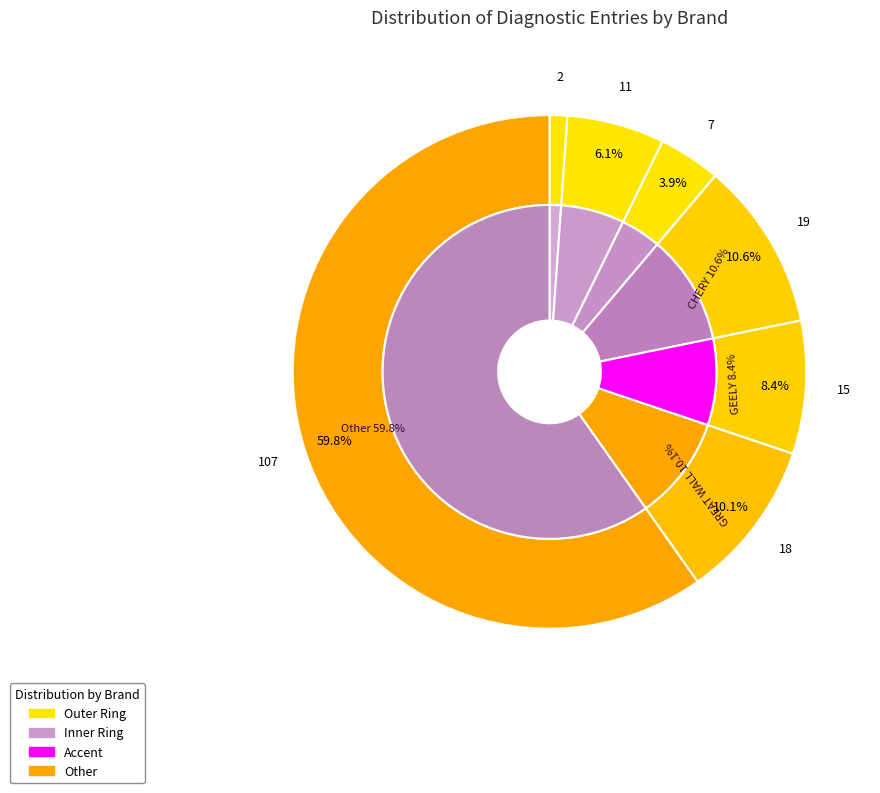

Which category accounts for the majority?

Other